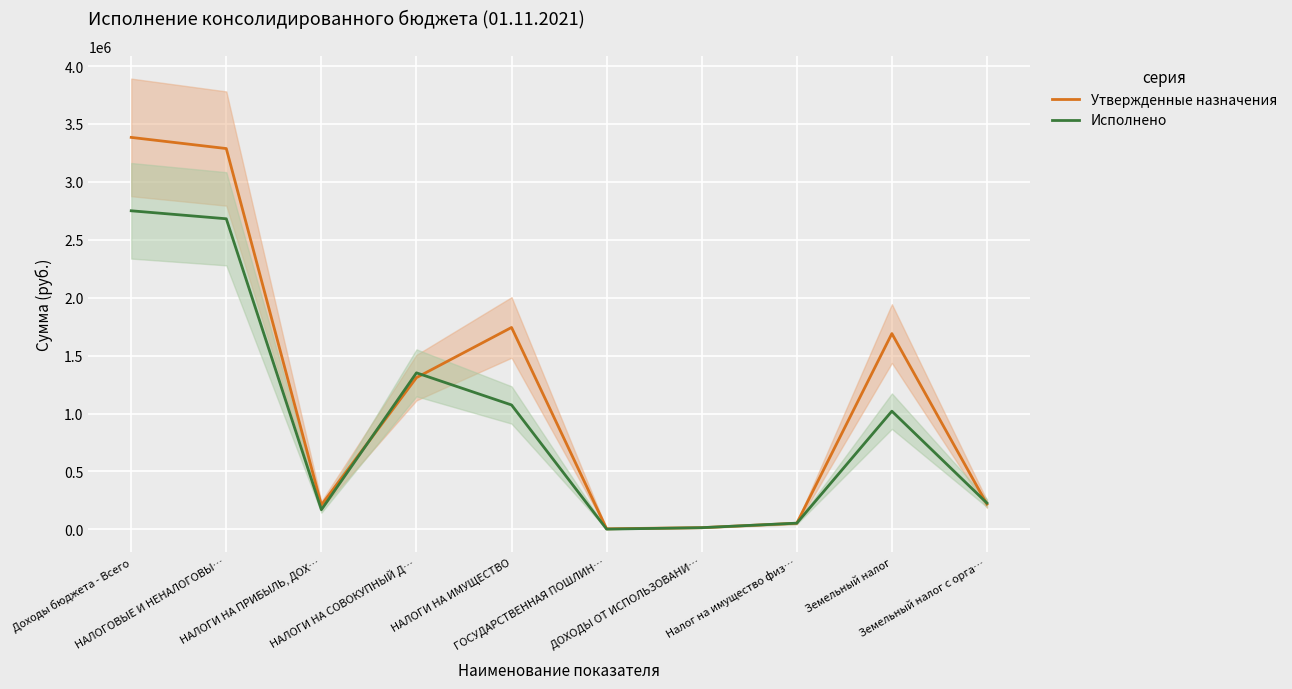

At which category does the chart reach its peak across all series?

Доходы бюджета - Всего